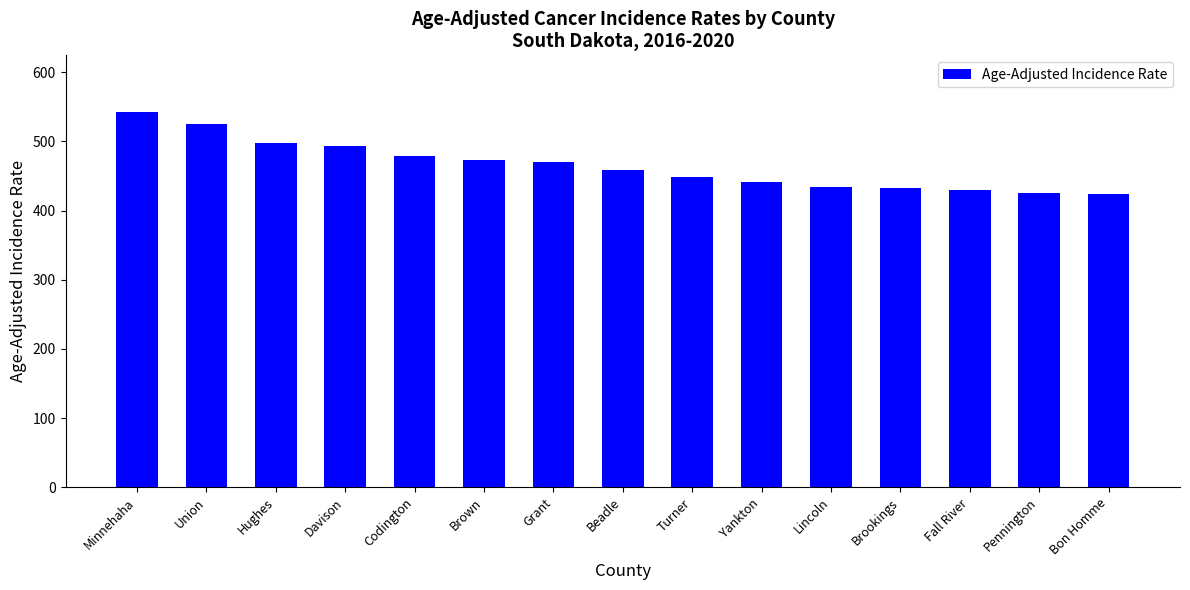

What is the maximum value shown in the chart?

543.1